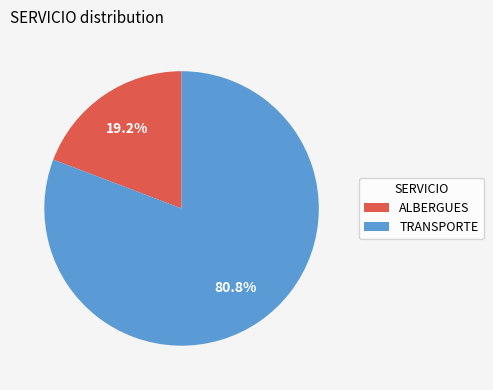

Is it true that ALBERGUES is 8% of the pie?

False